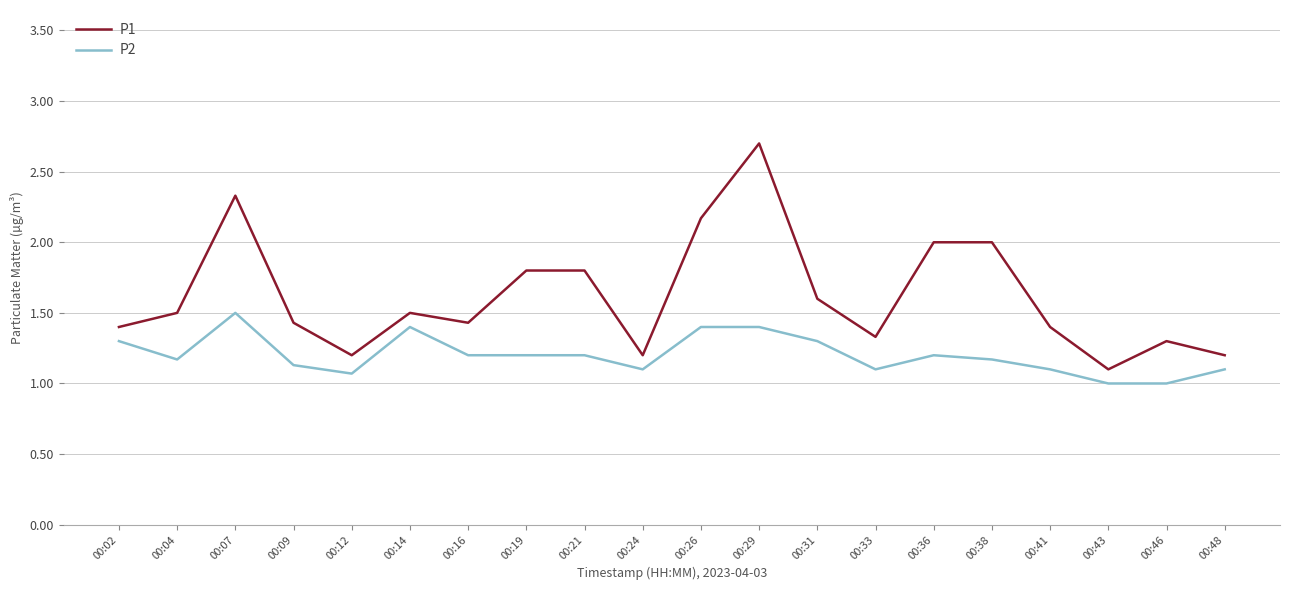

How many interior local valleys does the P1 series have?

5